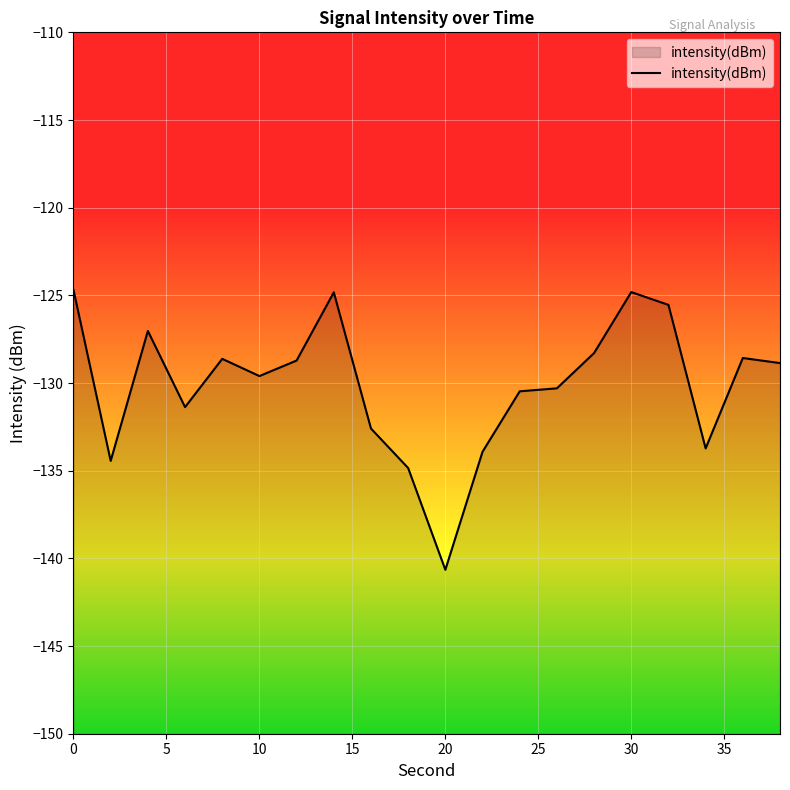

True or false: the data shows -140.7 at 20.

True